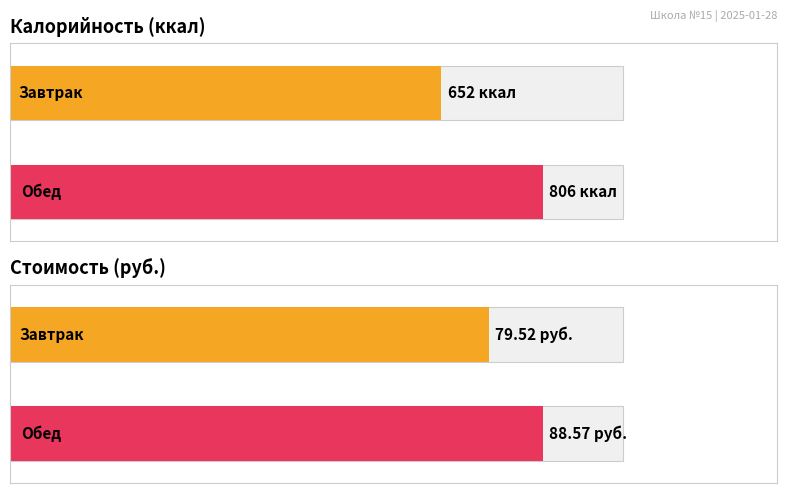

What is the difference between the Калорийность values at Завтрак and Обед?

154.0